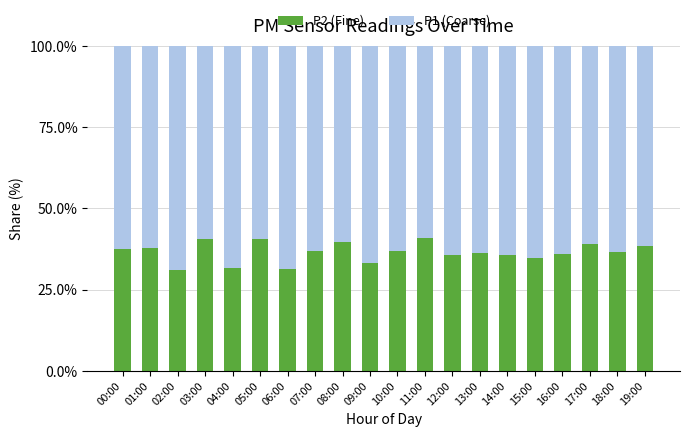

How many data points does each series have?

20